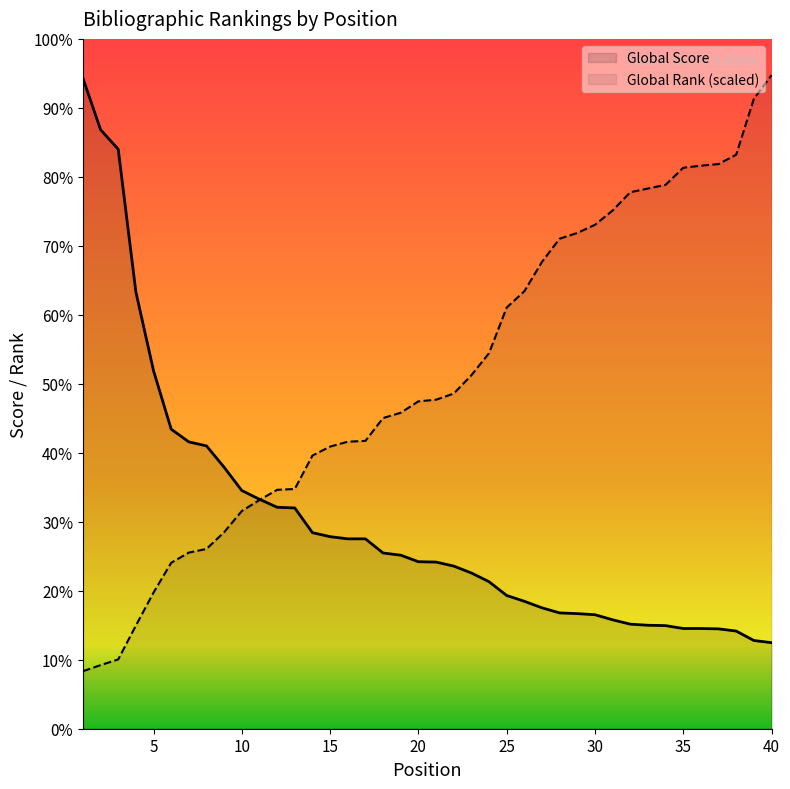

Reading right to left, what are all the values shown in this chart?

Global Score: 237.0	243.0	269.0	275.0	276.0	276.0	284.0	285.0	288.0	300.0	314.0	317.0	319.0	333.0	351.0	367.0	405.0	429.0	448.0	459.0	460.0	478.0	484.0	523.0	523.0	529.0	540.0	608.0	610.0	632.0	656.0	720.0	779.0	790.0	825.0	986.0	1203.0	1596.0	1650.0	1792.0
Global Rank (scaled): 1800.0	1734.9	1581.0	1555.2	1550.7	1545.1	1497.9	1487.8	1477.7	1427.2	1387.9	1365.4	1349.7	1285.7	1204.9	1160.0	1034.2	973.5	923.0	906.2	901.7	870.2	855.6	792.8	790.5	777.0	752.3	660.3	658.0	629.9	599.6	541.2	495.2	485.1	457.0	375.0	284.1	190.9	175.2	158.3